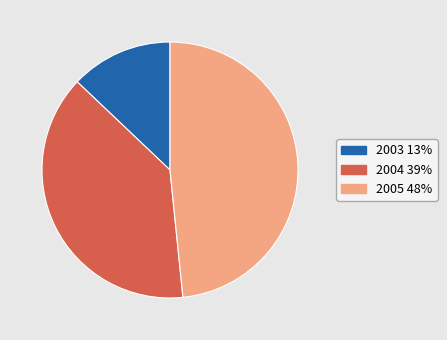

What is the largest slice in the pie chart?

2005